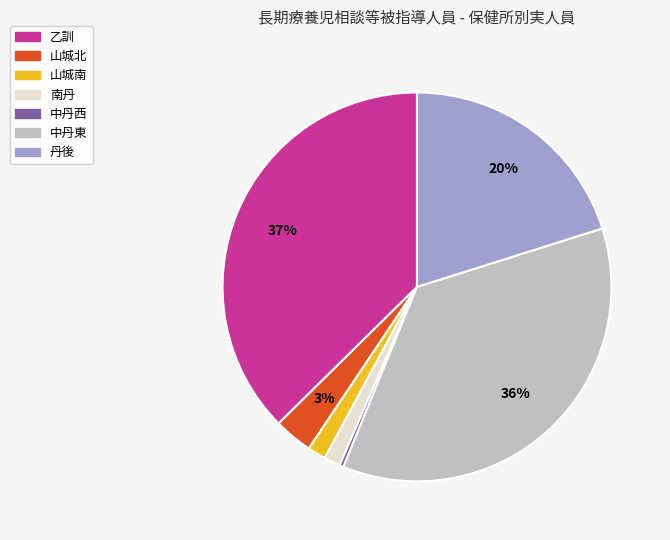

Which slice is the largest?

乙訓